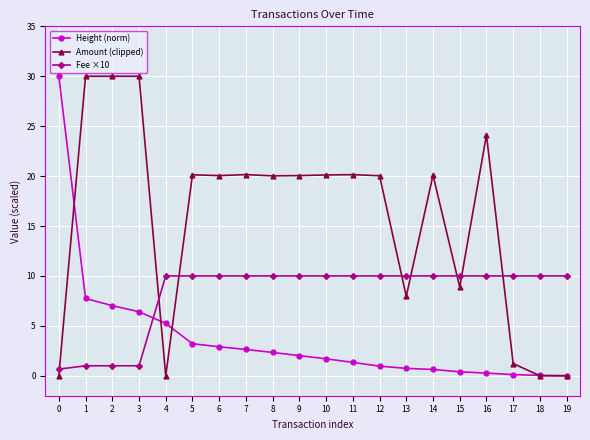

True or false: Fee ×10 and Amount (clipped) intersect in this chart.

True